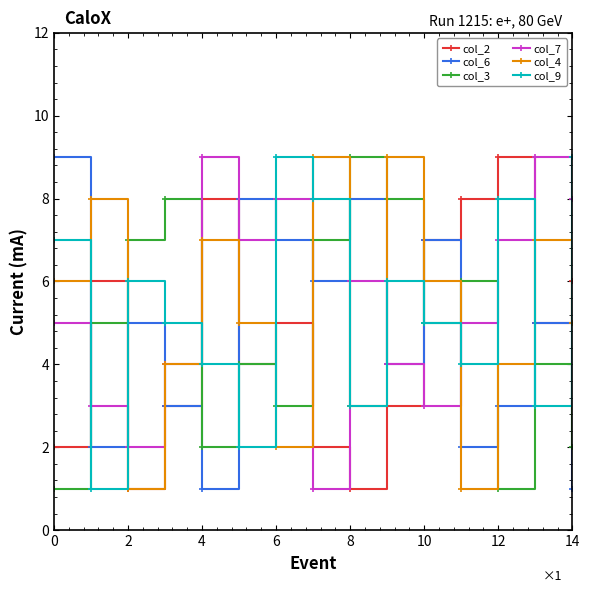

What is the value of the col_7 point at the 4th from the left?

4